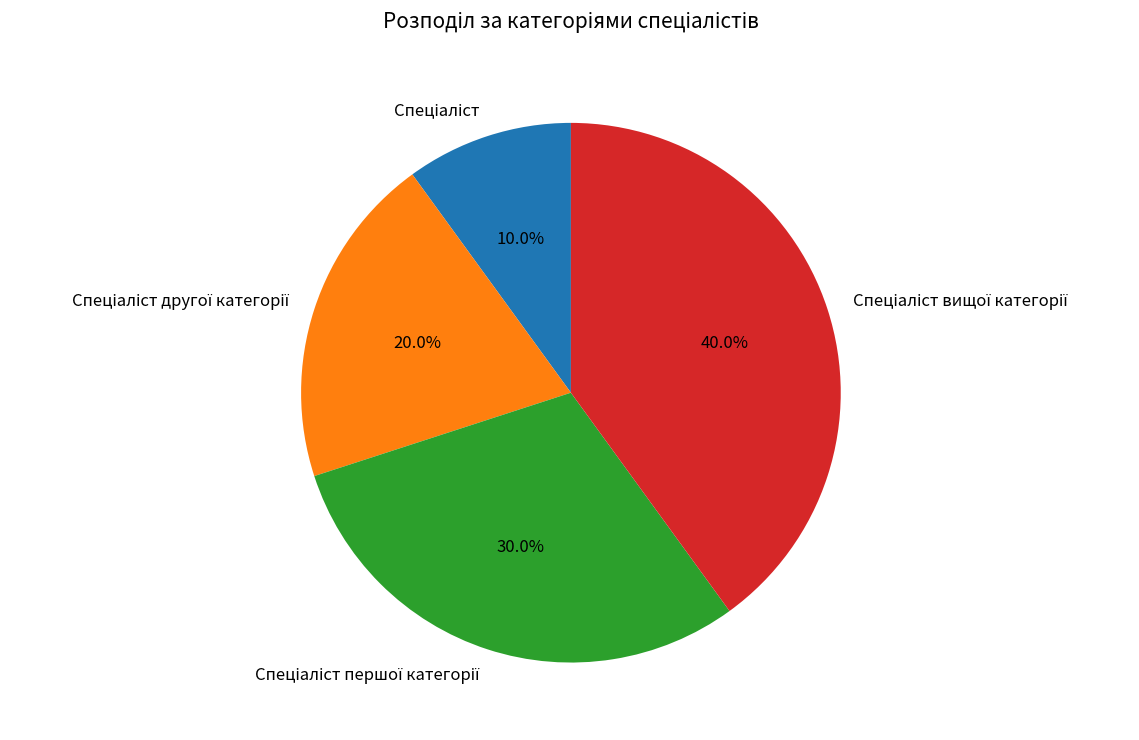

Does any single category account for the majority?

No